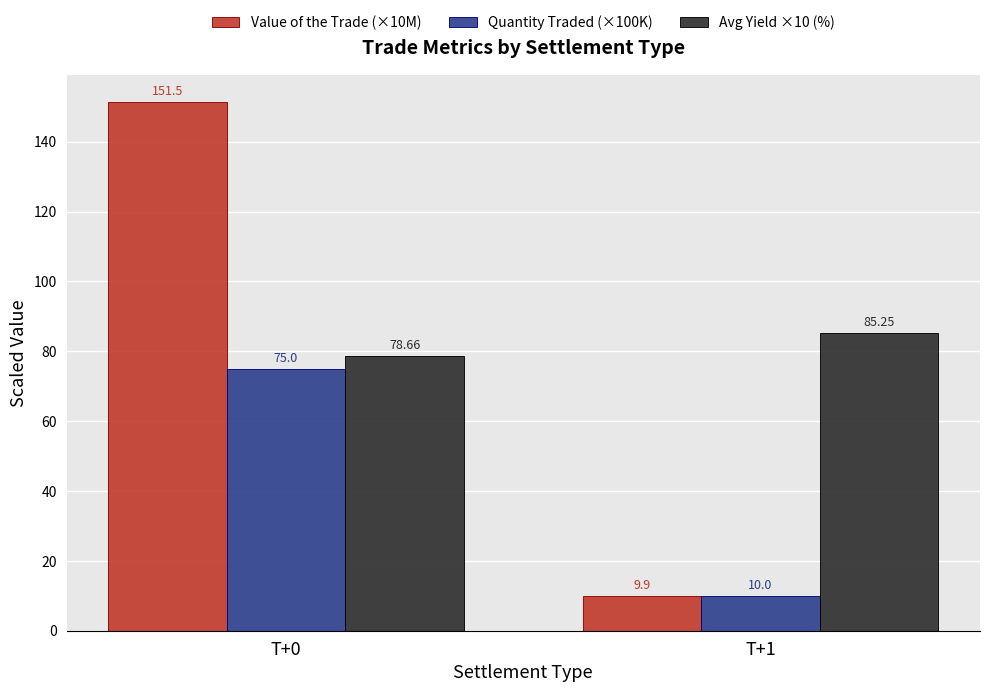

Rank the series by their maximum value, from lowest to highest.

Quantity Traded (×100K), Avg Yield ×10 (%), Value of the Trade (×10M)